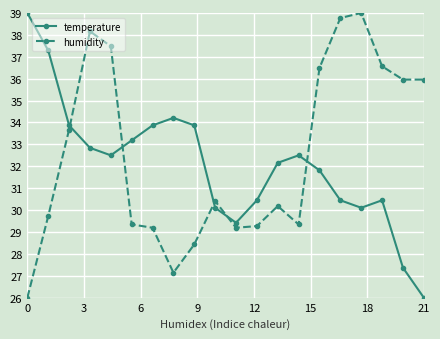

What is the value of the temperature point at the 8th from the left?

34.2